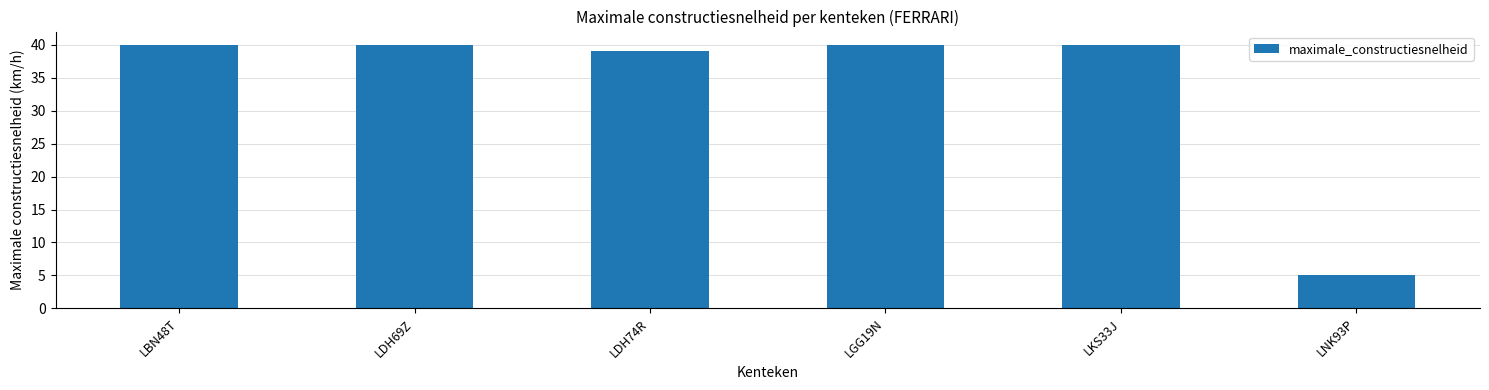

Count the number of data series in this chart.

1